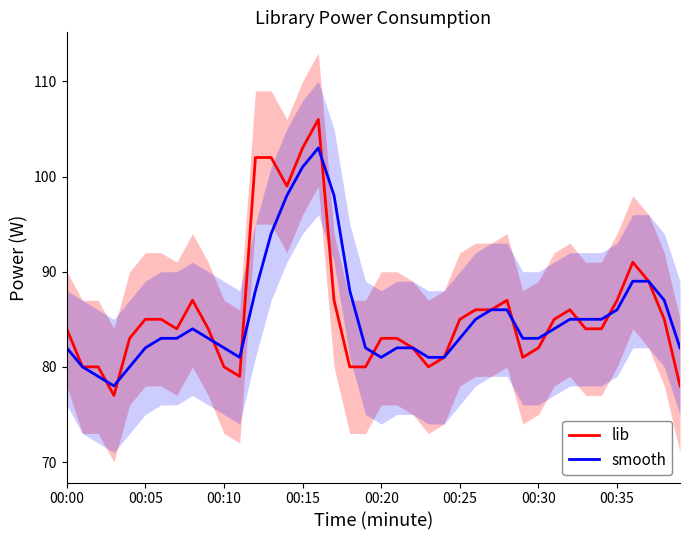

What is the lowest value of the lib series?

77